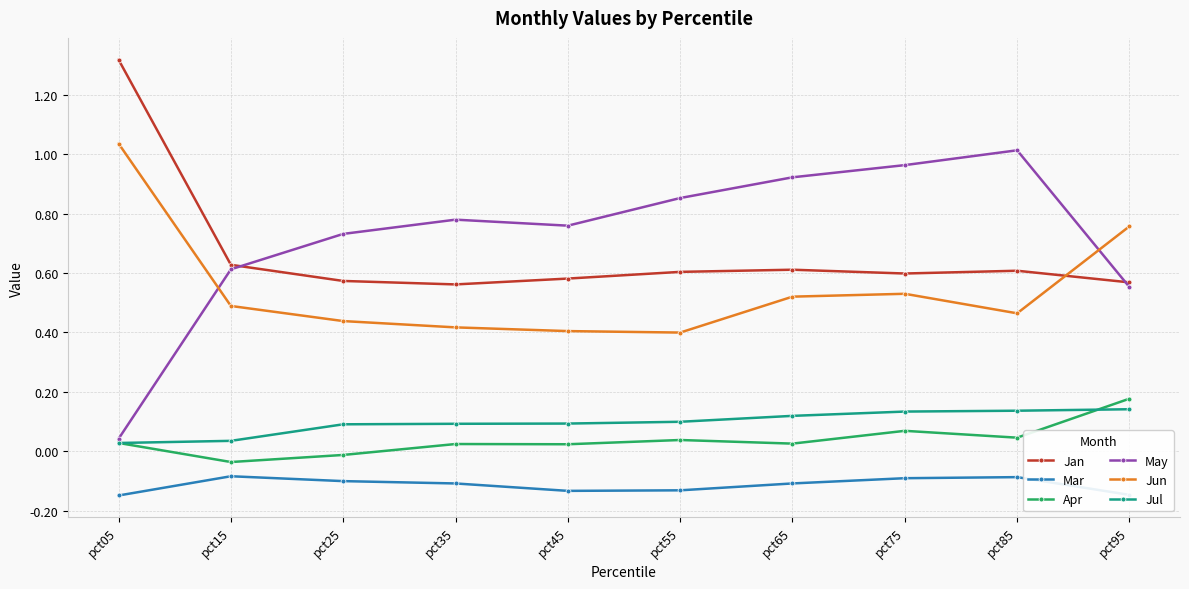

The Mar series shows -0.1 at pct25. True or false?

True